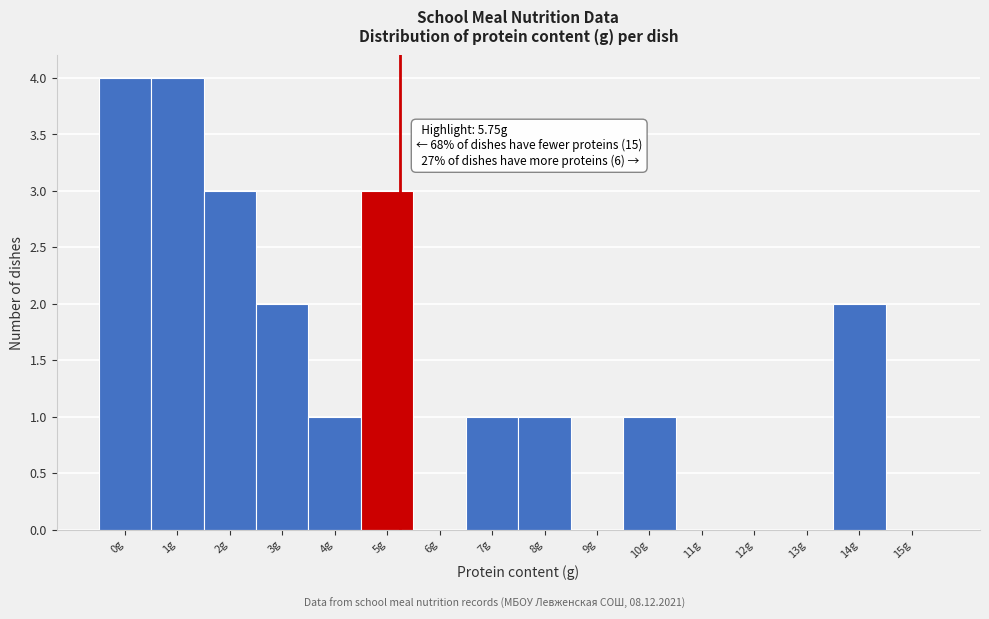

Reading left to right, what are all the values shown in this chart?

0g=4	1g=4	2g=3	3g=2	4g=1	5g=3	6g=0	7g=1	8g=1	9g=0	10g=1	11g=0	12g=0	13g=0	14g=2	15g=0